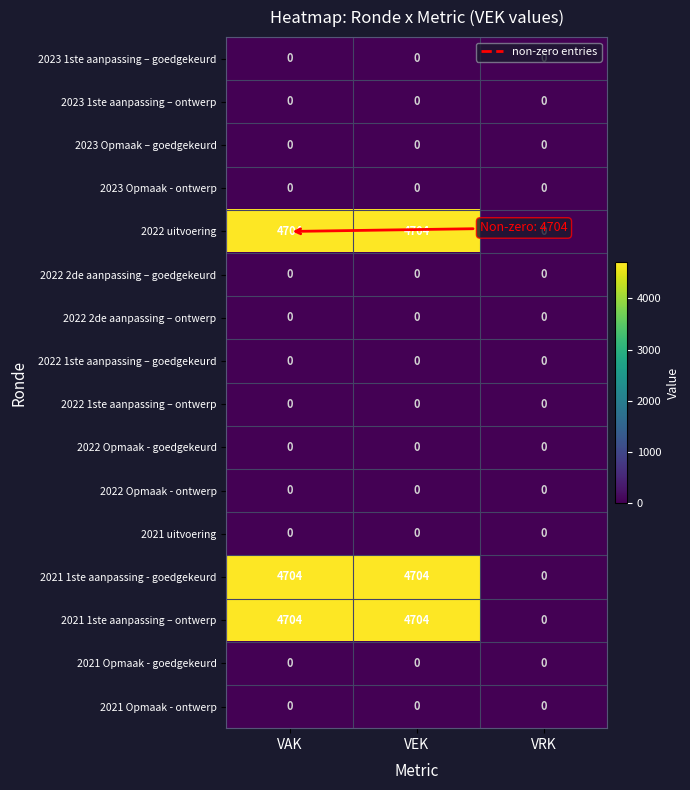

What is the sum of all 2021 1ste aanpassing - goedgekeurd values?

9408